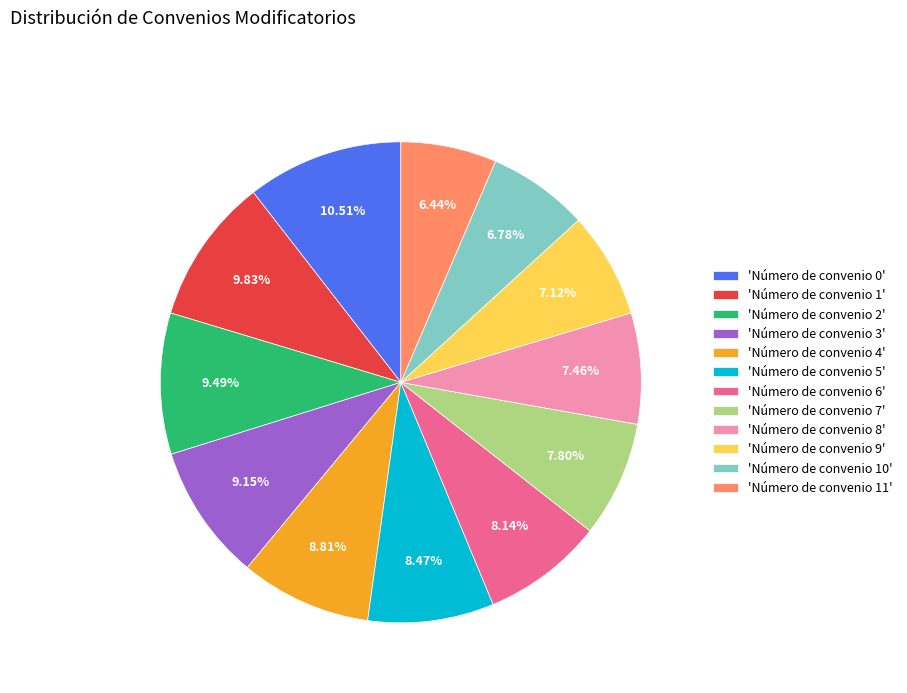

Do 'Número de convenio 0' and 'Número de convenio 10' together represent more than half of the pie?

No